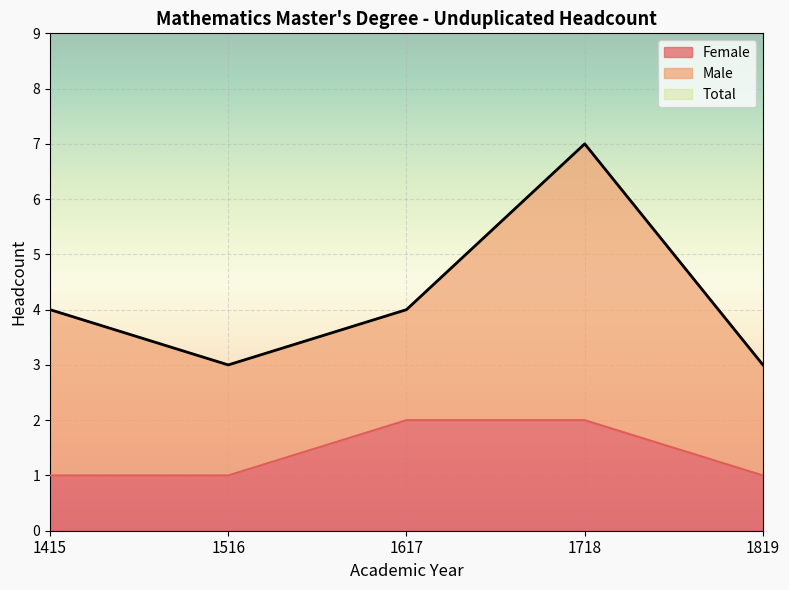

At which category does Total reach its first local valley?

1516